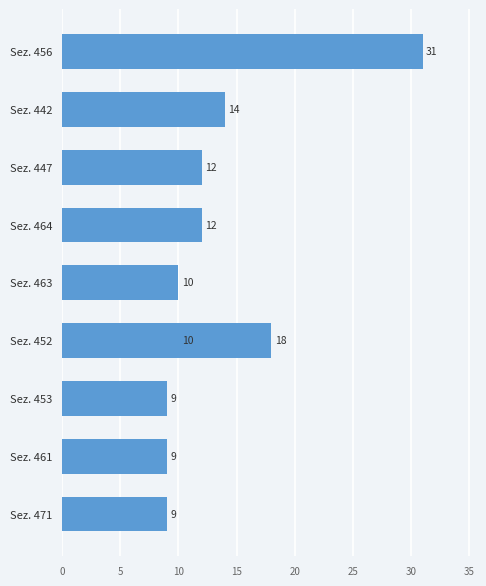

What is the difference between the maximum and minimum values?

22